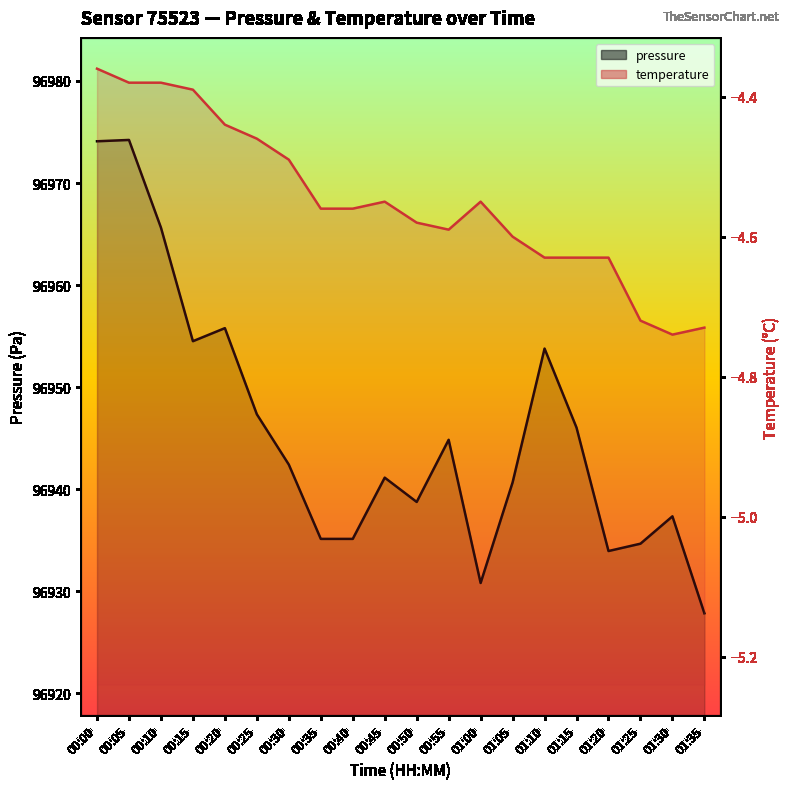

Is it true that pressure equals 28161.1 at 00:05?

False